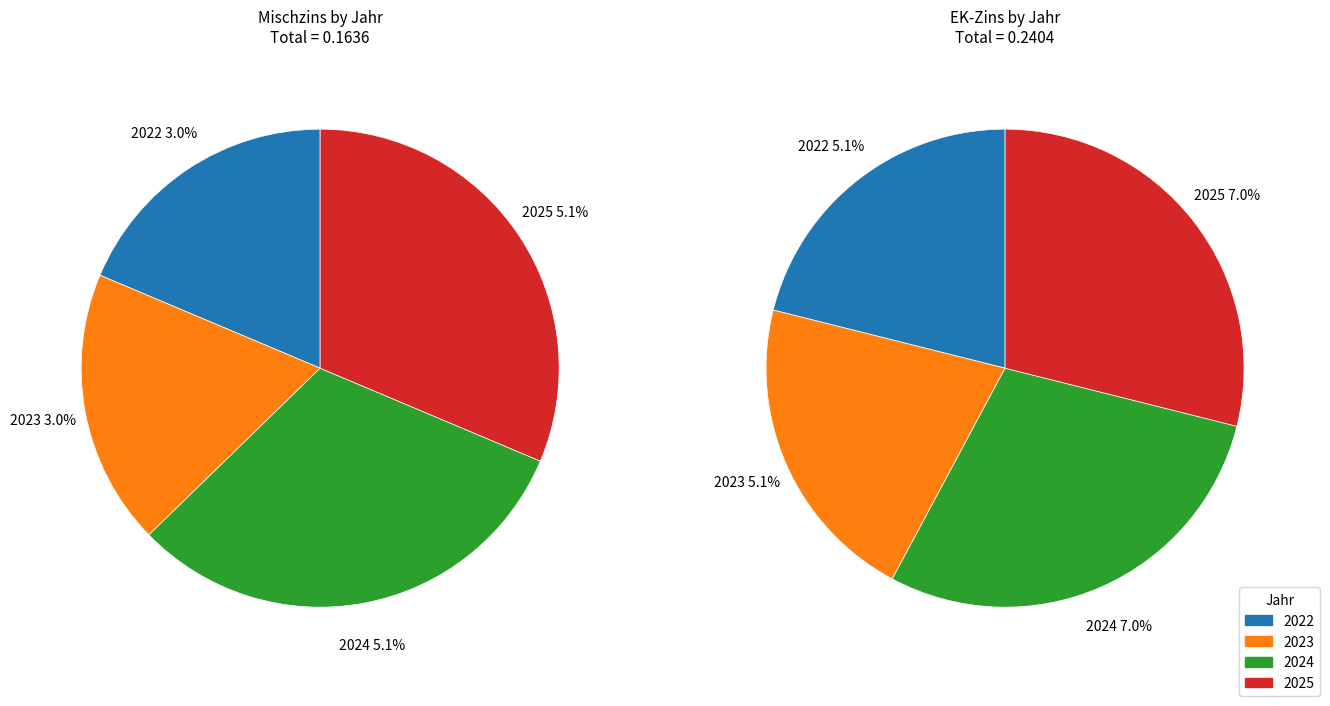

To the nearest percent, what is the difference between the largest and smallest slice percentages?

8%